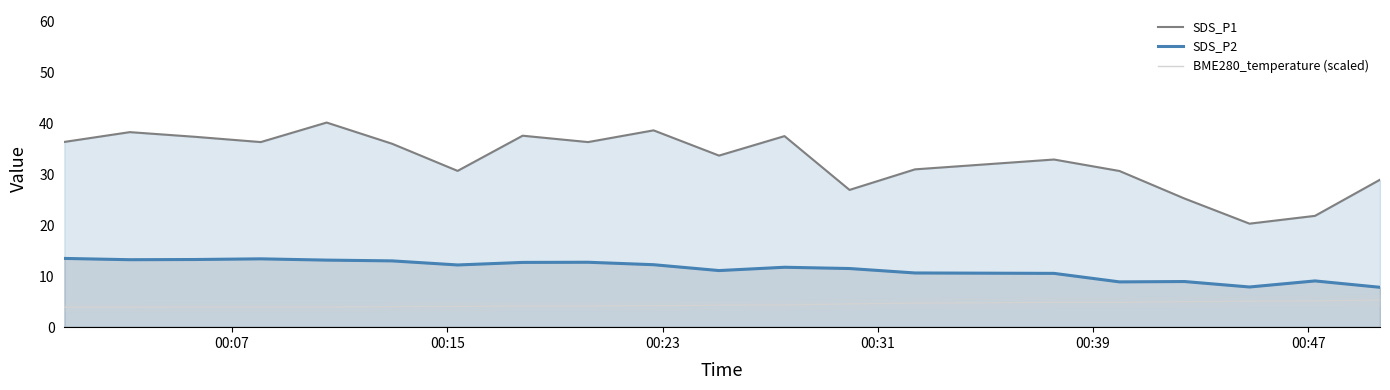

What is the maximum value for BME280_temperature (scaled)?

5.3